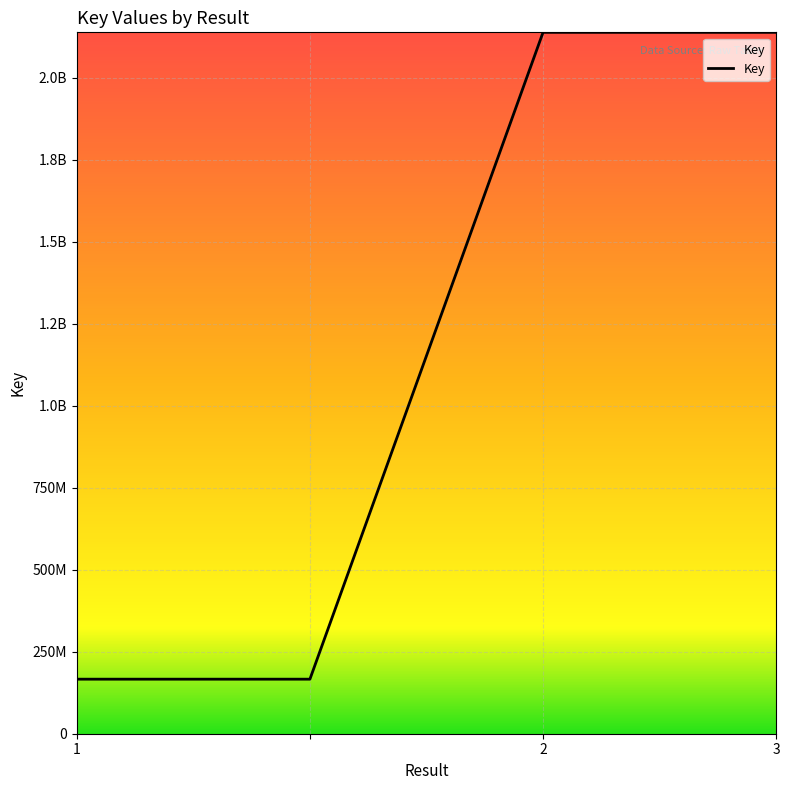

Is this an area chart (filled region under the line)?

Yes